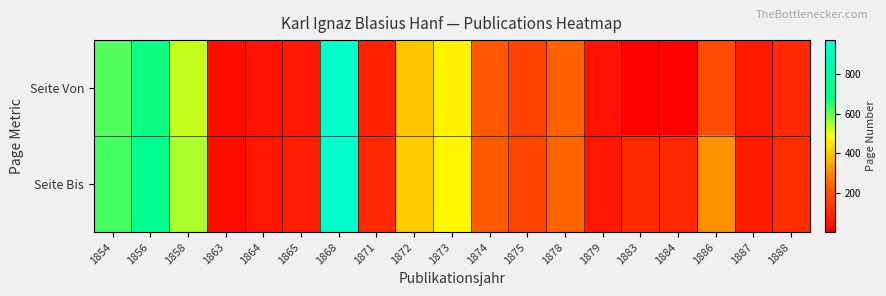

Which series has the largest total across all categories?

Seite Bis